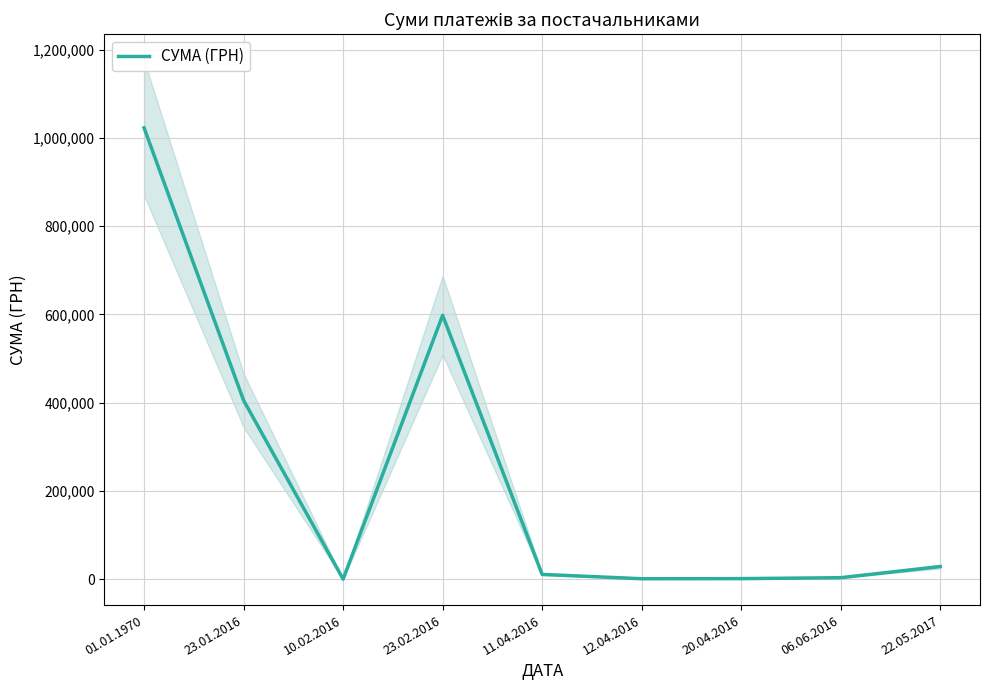

How many distinct data groups are displayed?

1